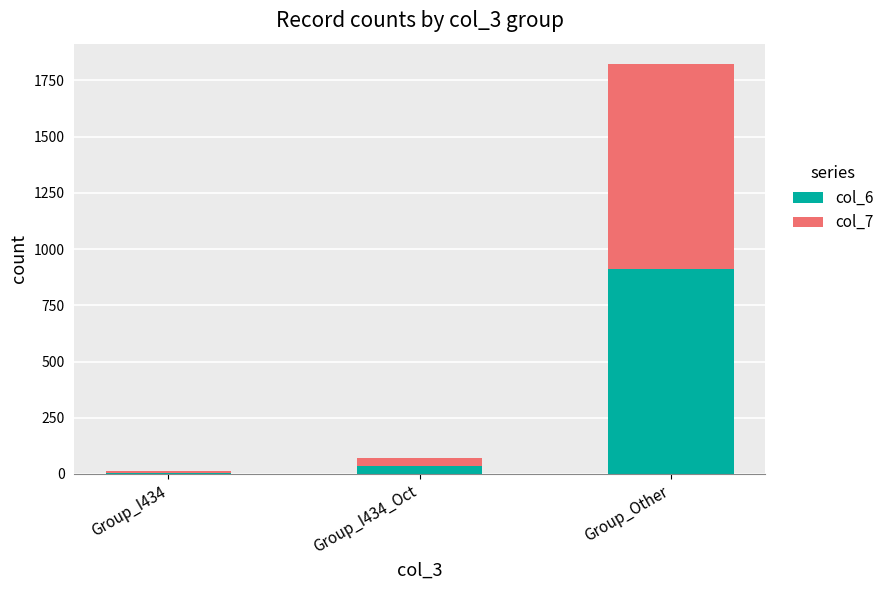

The value of col_6 at Group_I434 is 6. True or false?

True